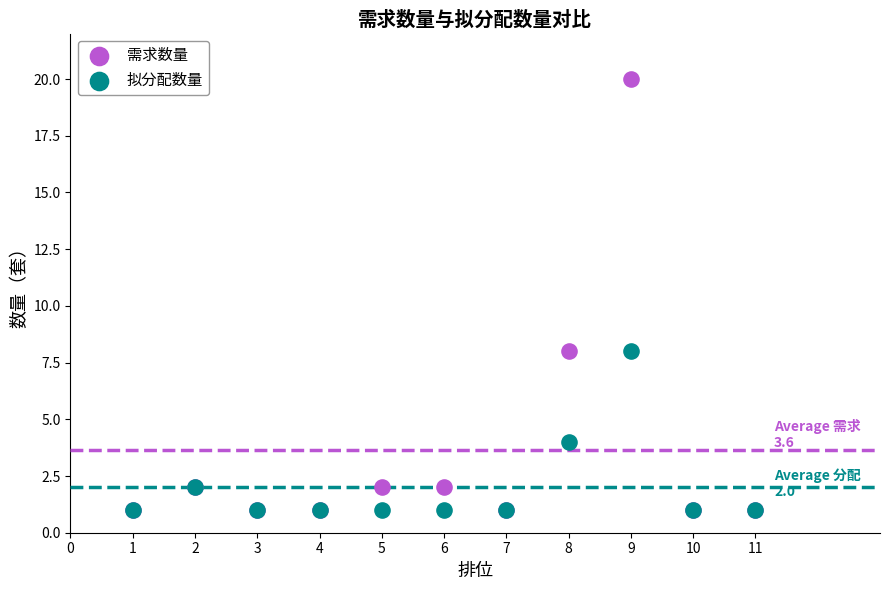

What are all the series names shown in the legend?

需求数量, 拟分配数量